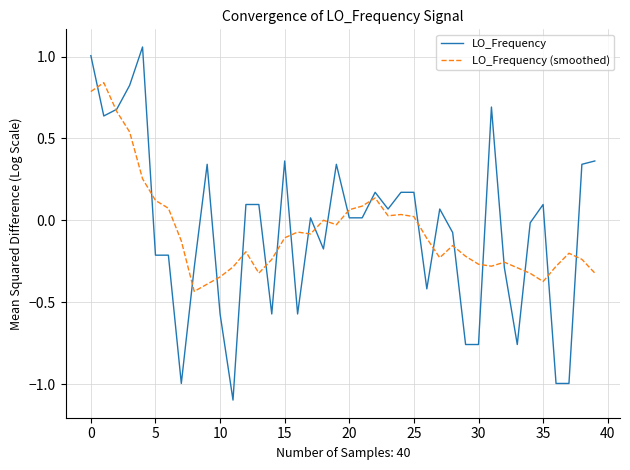

Which series has the widest spread of values?

LO_Frequency